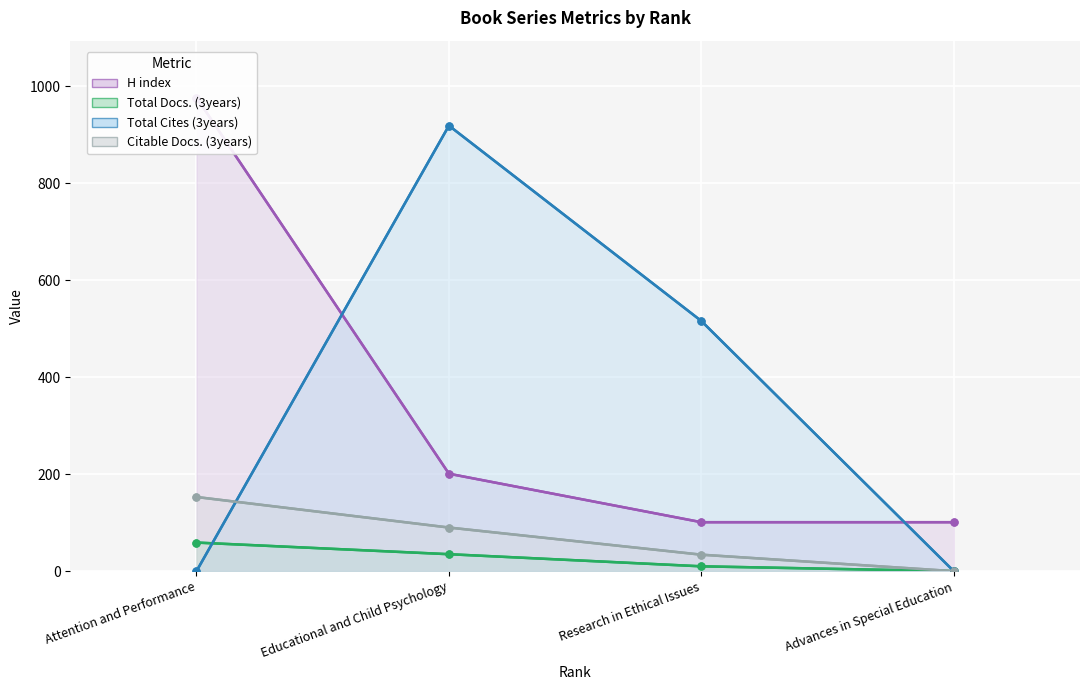

At how many categories does at least one series exceed 472?

3